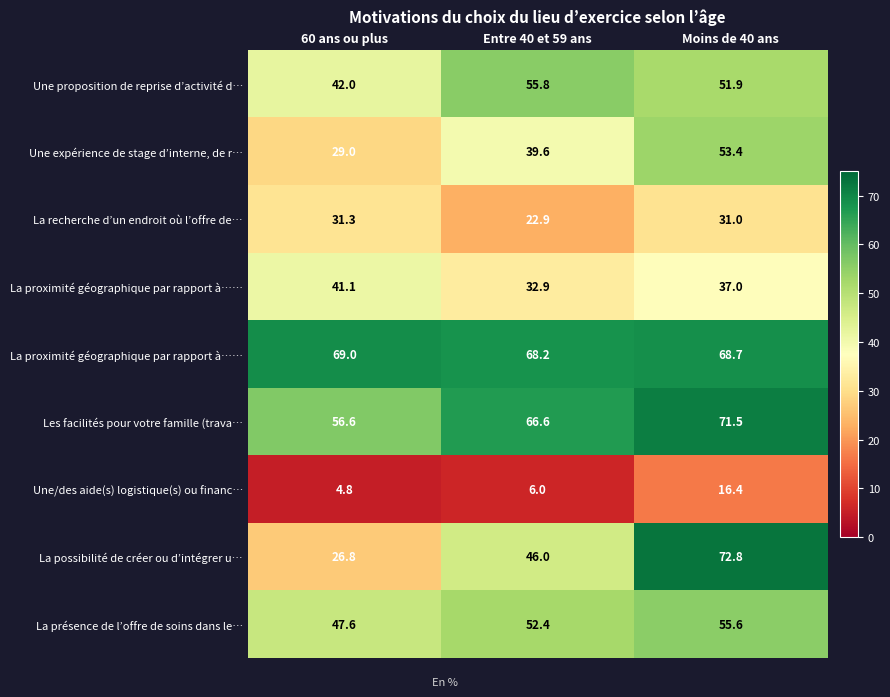

At how many categories does at least one series exceed 36?

3